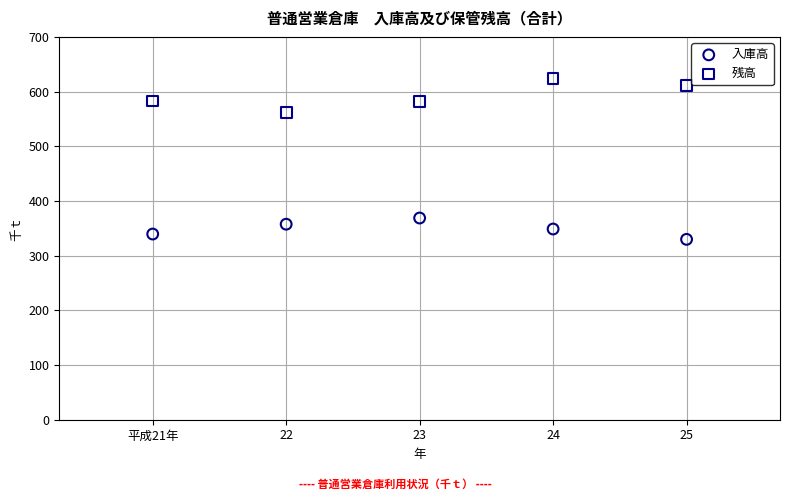

Across all series, what Y value is closest to 476?

561.9